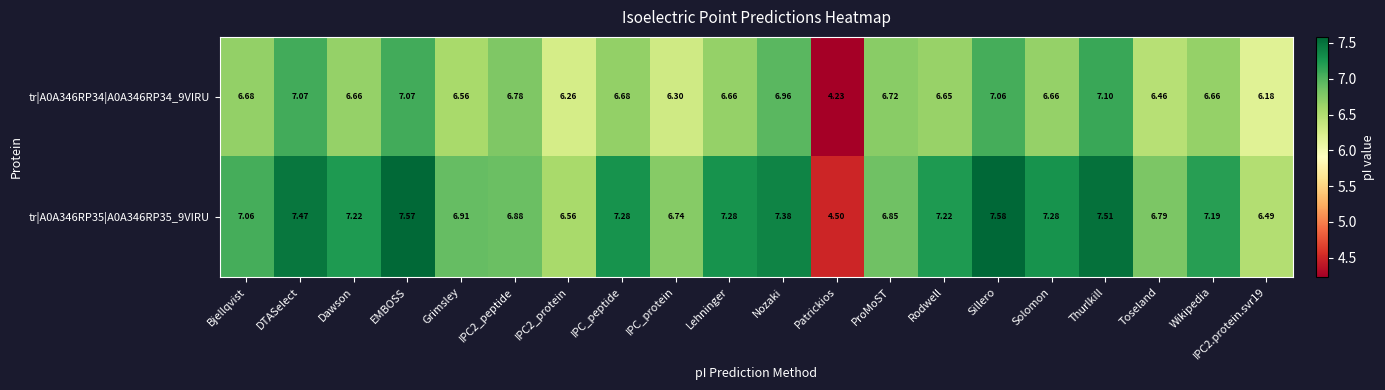

What is the total value across all series at Thurlkill?

14.6